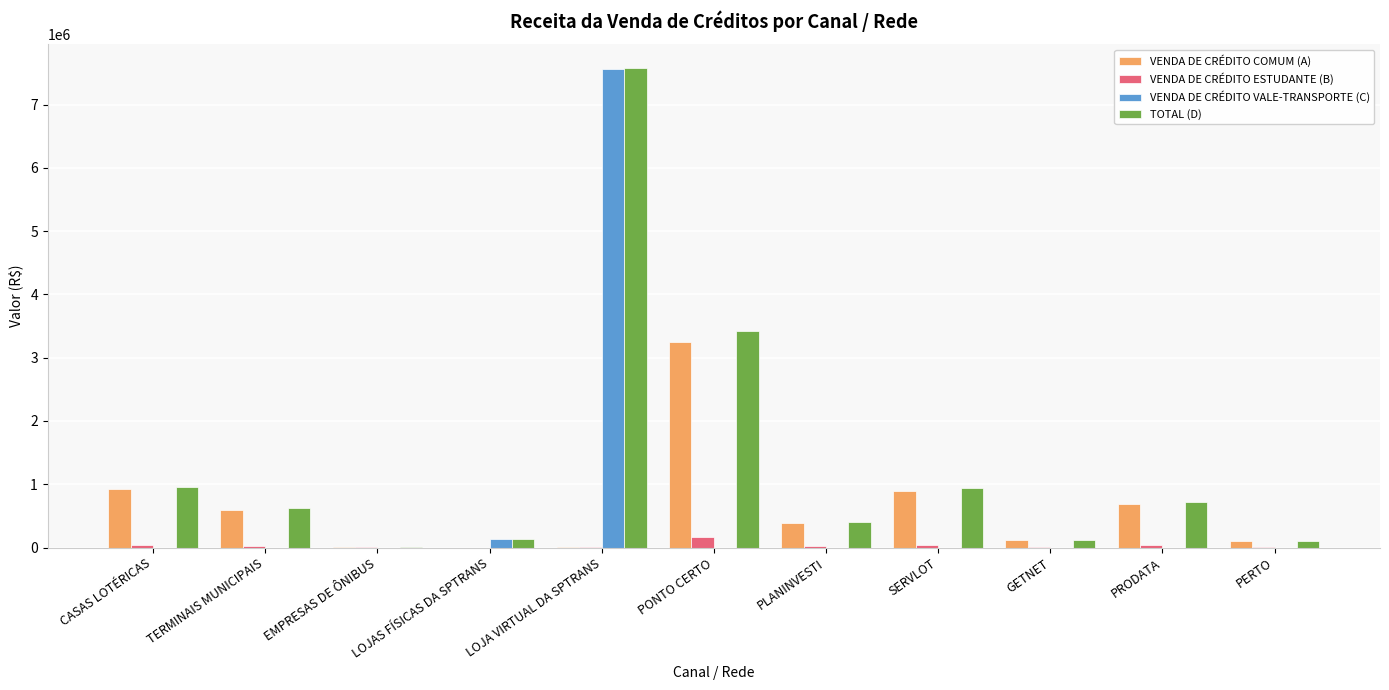

At which category is the sum across all series the highest?

LOJA VIRTUAL DA SPTRANS